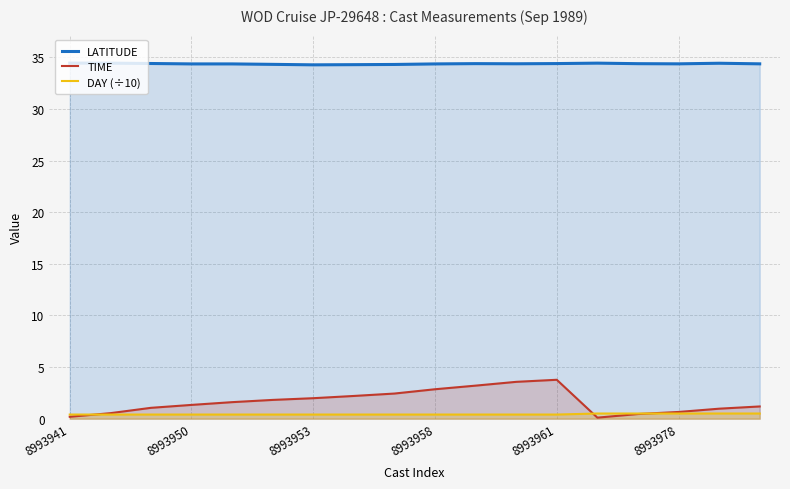

What is the minimum value for LATITUDE?

34.3